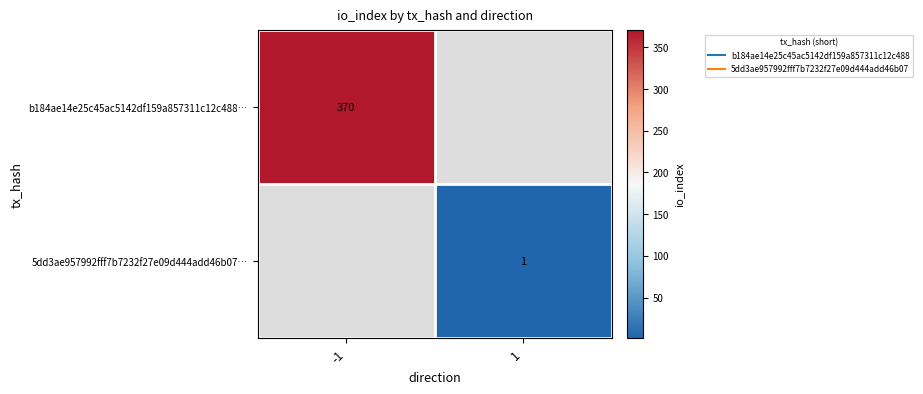

At how many categories does at least one series exceed 251?

1